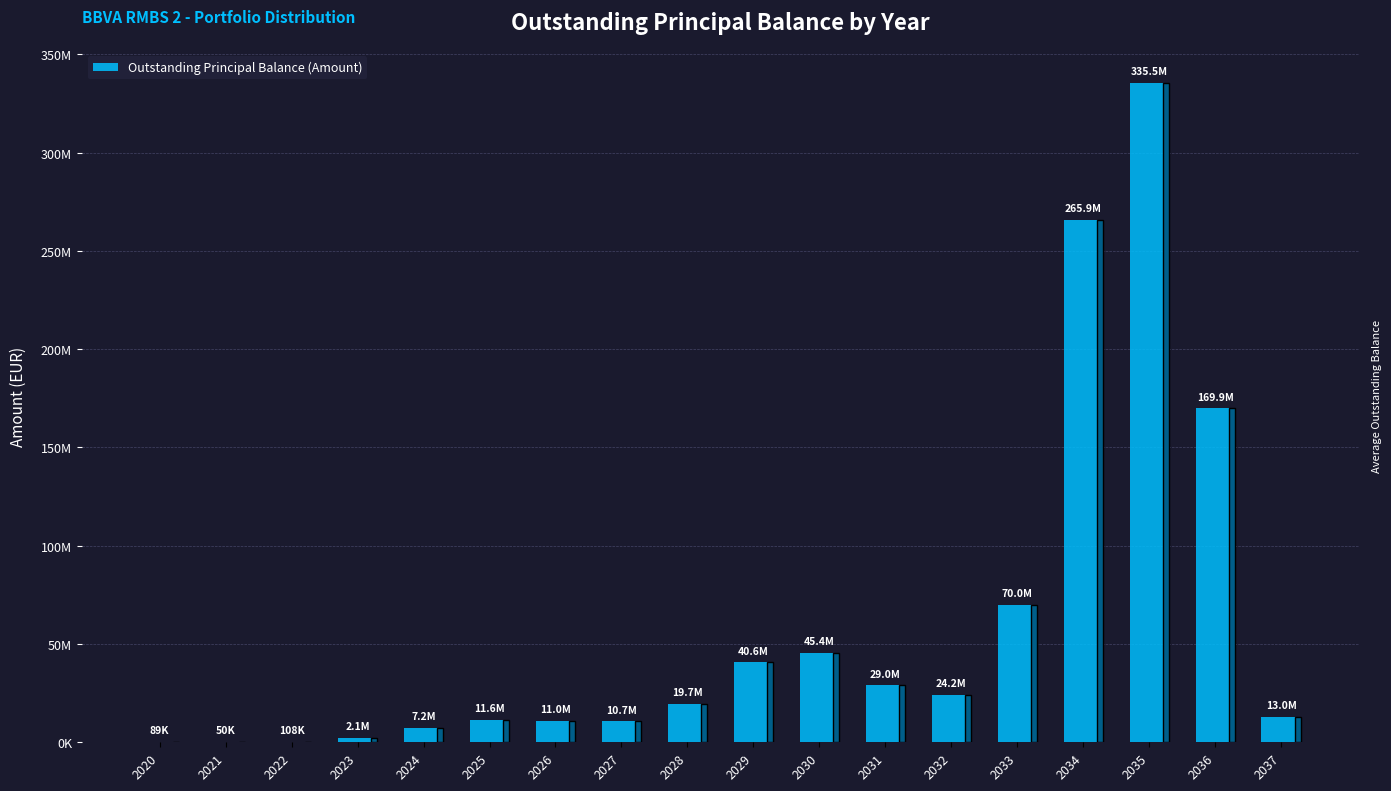

What is the change in value from 2020 to 2034?

+265827800.2